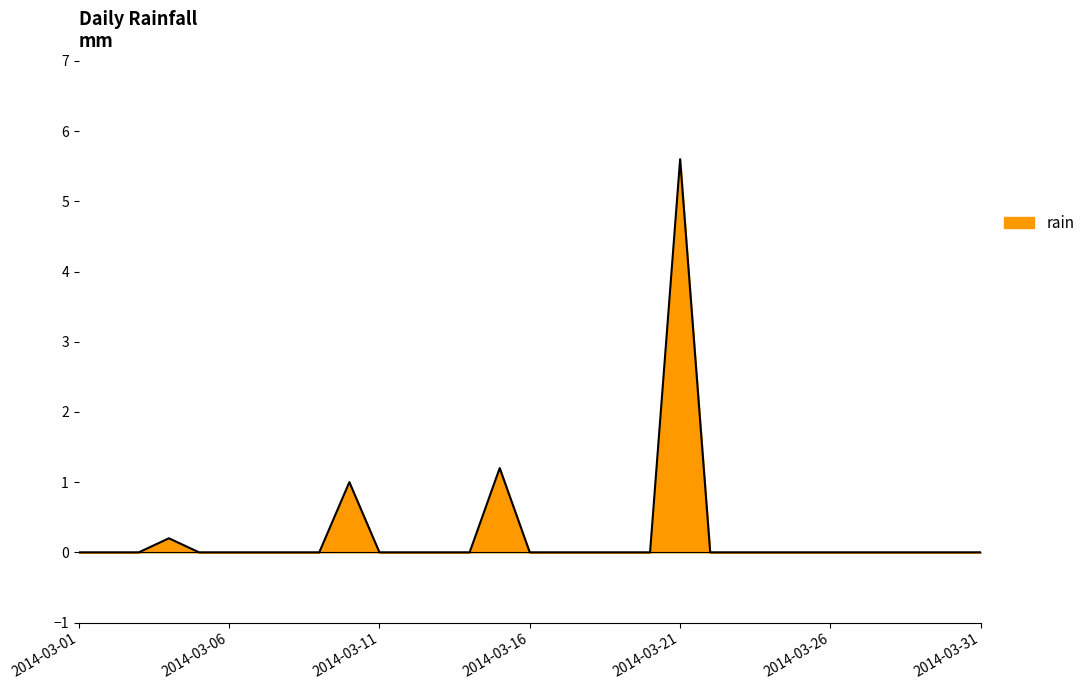

How many lines are shown in the chart?

1